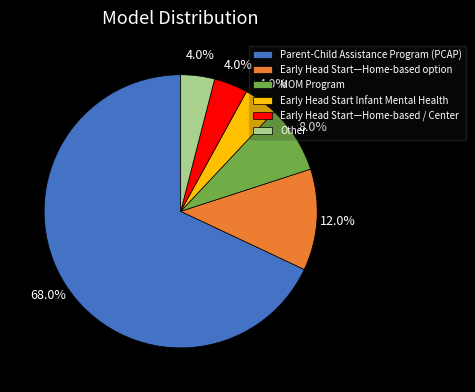

How many segments does this pie chart have?

6